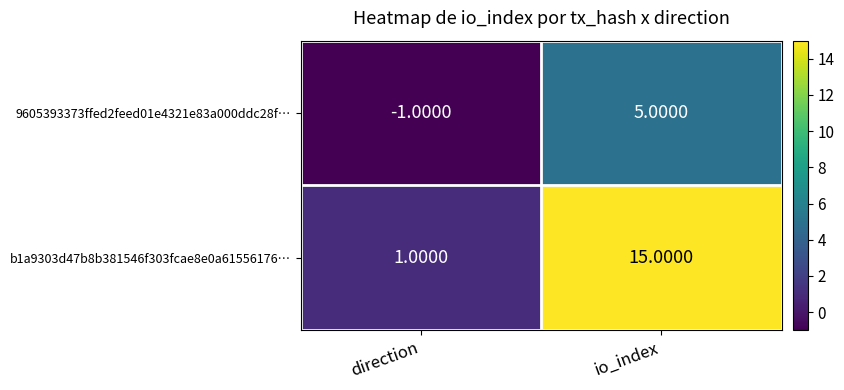

Which series has the largest range (max minus min)?

b1a9303d47b8b381546f303fcae8e0a61556176…